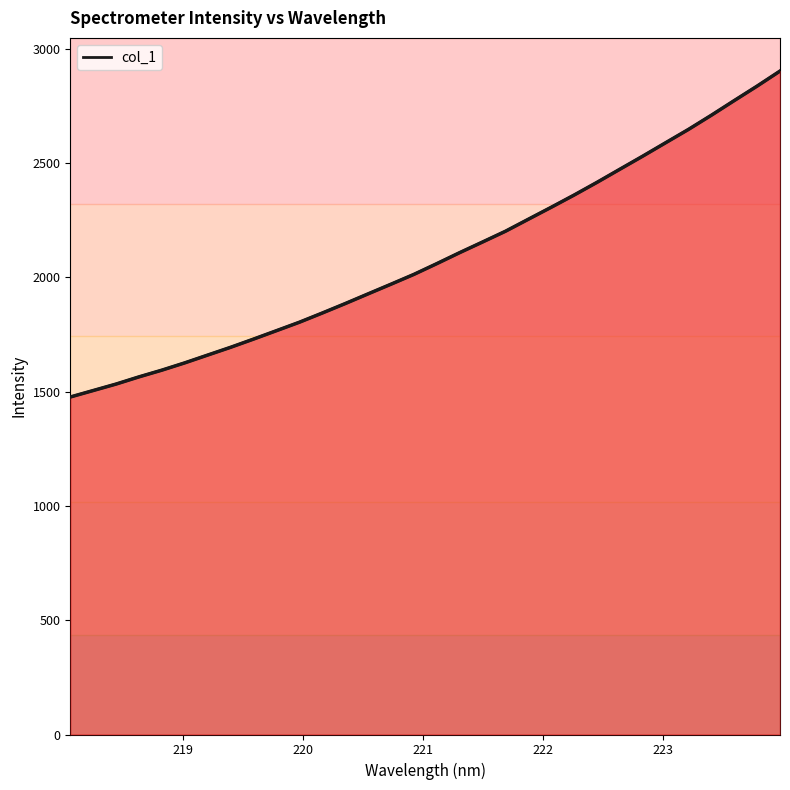

What is the smallest value displayed?

1476.2